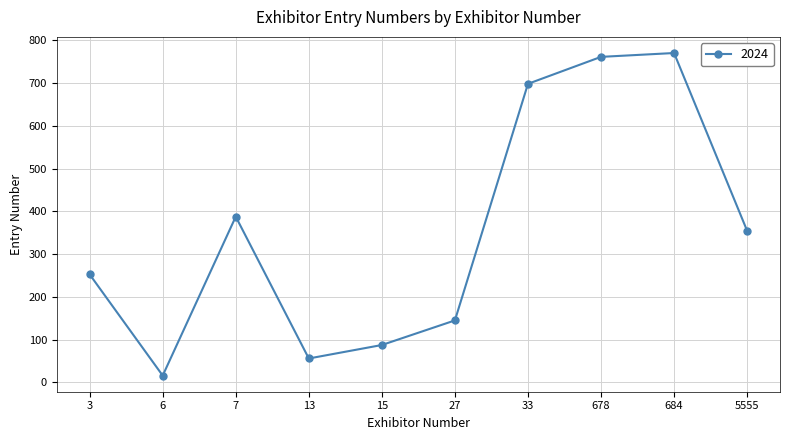

Reading left to right, list all the values displayed in this chart.

3=252.5	6=16.0	7=387.5	13=56.0	15=87.5	27=145.0	33=698.0	678=761.0	684=770.0	5555=354.5